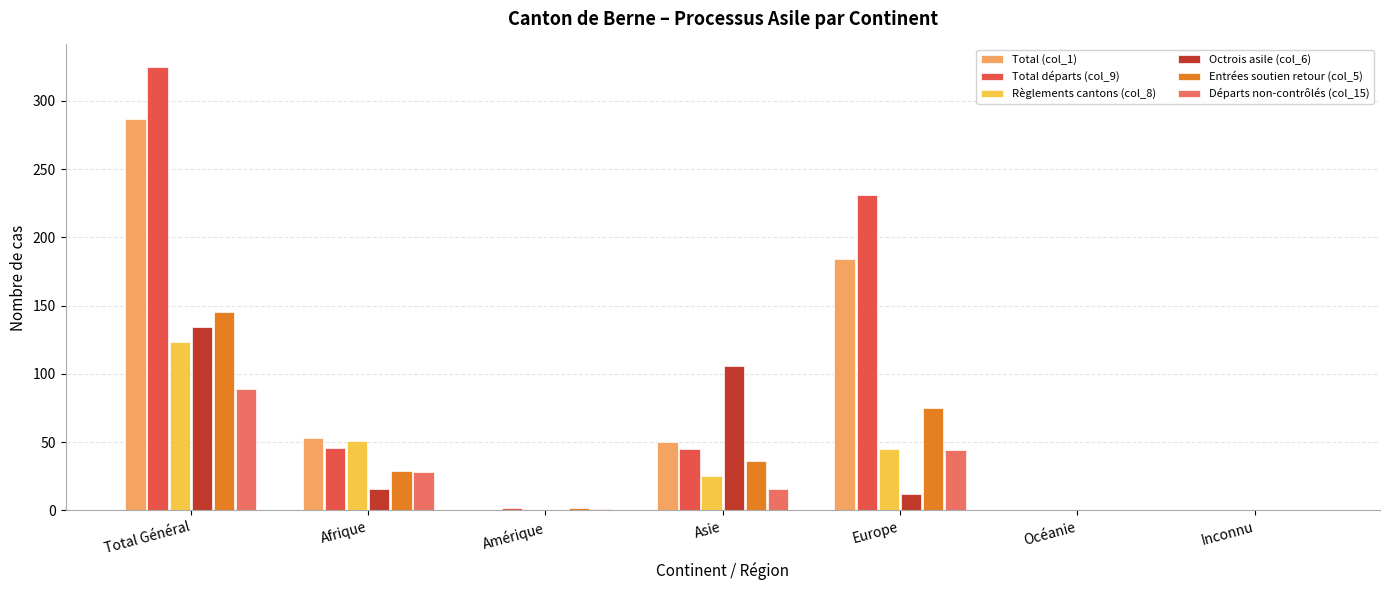

What is the label of the 2nd bar from the left?

Afrique